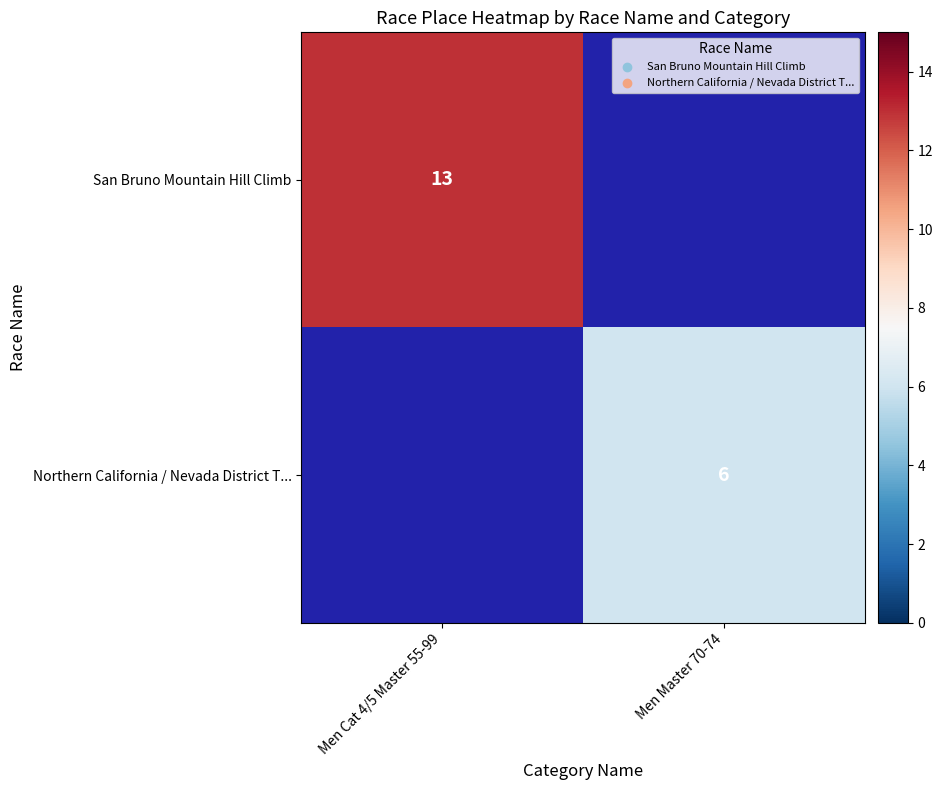

The value of Northern California / Nevada District T... at Men Master 70-74 is 10. True or false?

False